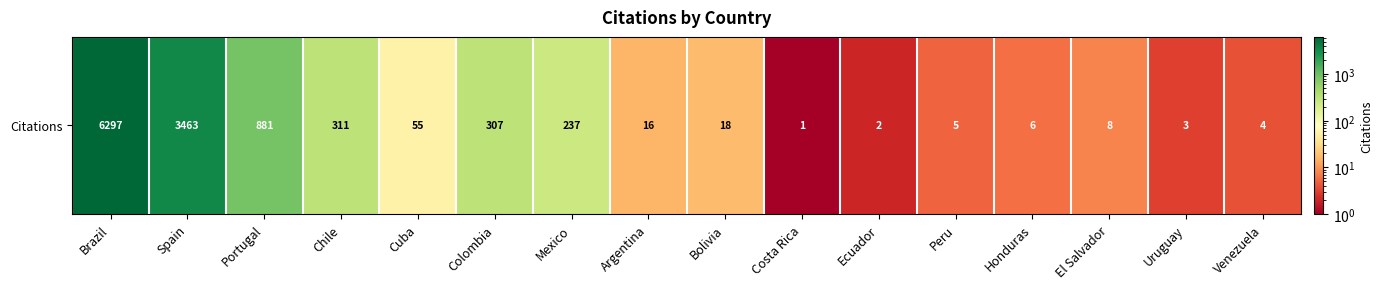

How many categories are shown in the chart?

16